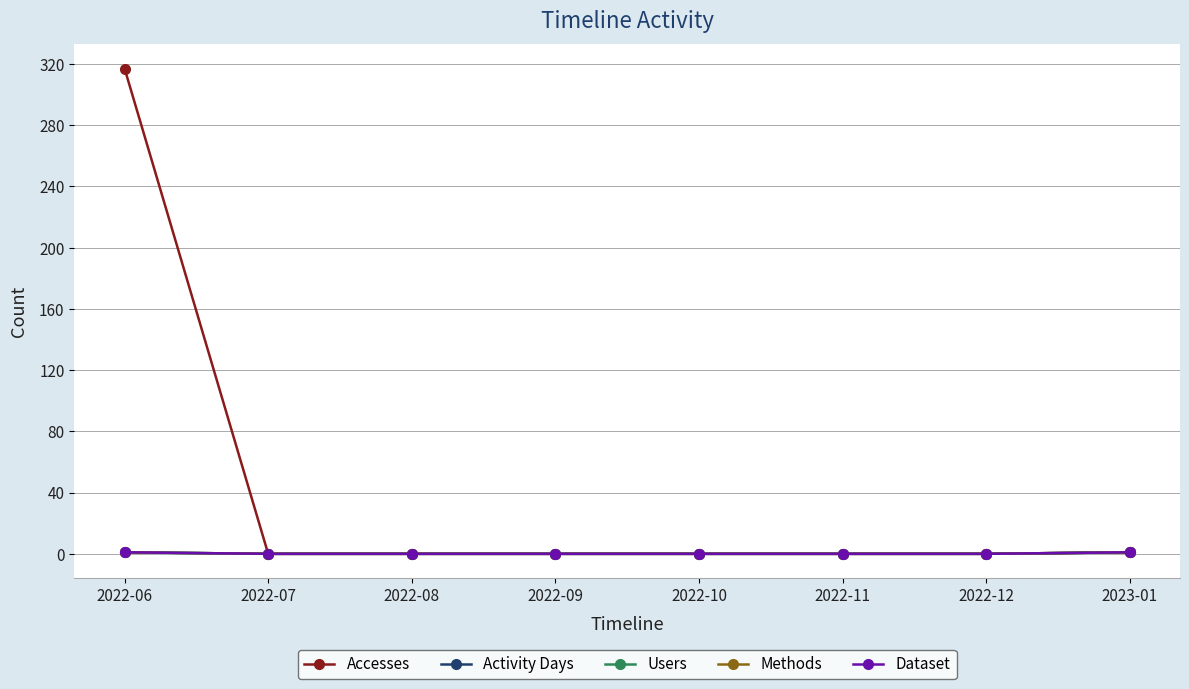

Is this an area chart (filled region under the line)?

No